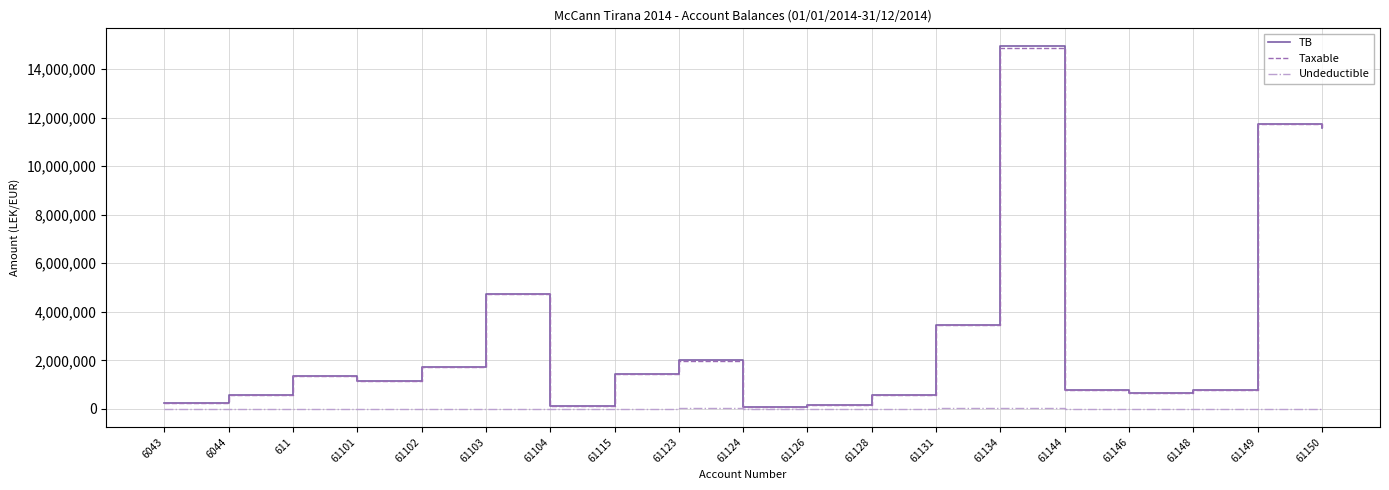

What is the total value across all series at 61149?

23435753.3